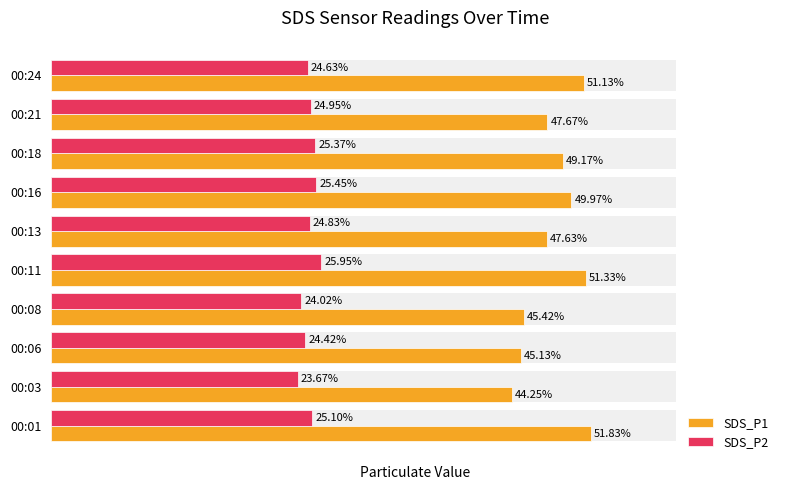

How many bars are there in each group?

2